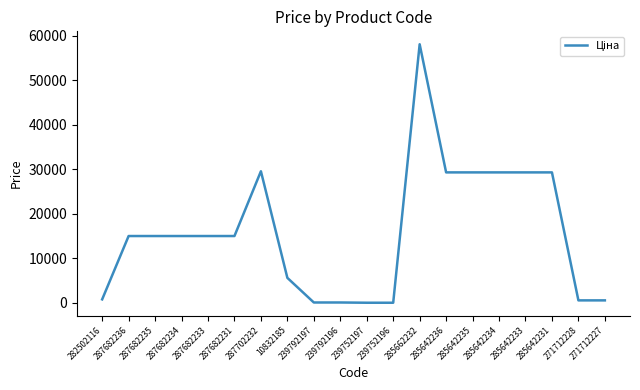

At which category does the chart reach its peak across all series?

285662232